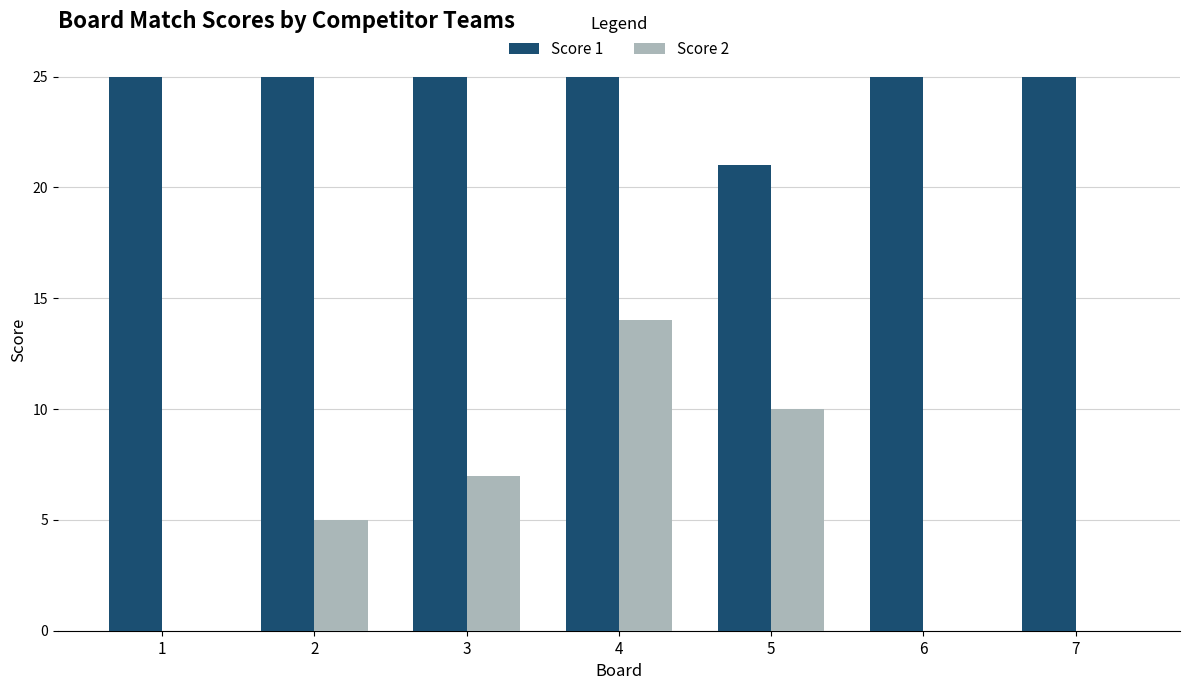

What is the total value across all series at 4?

39